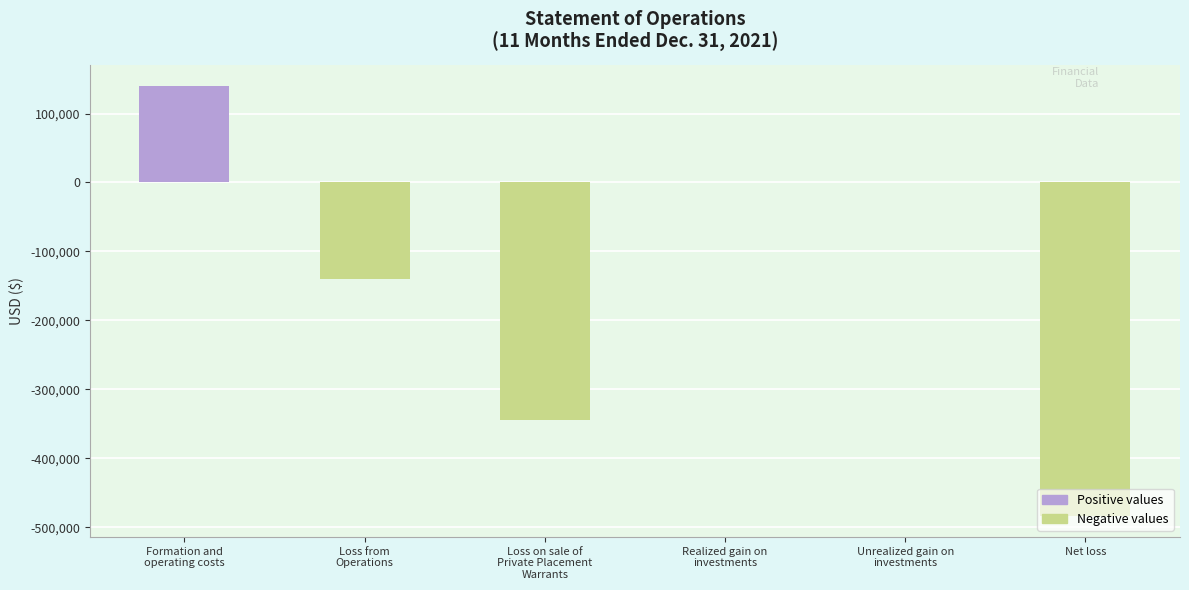

What is the average value of the Positive values series?

46653